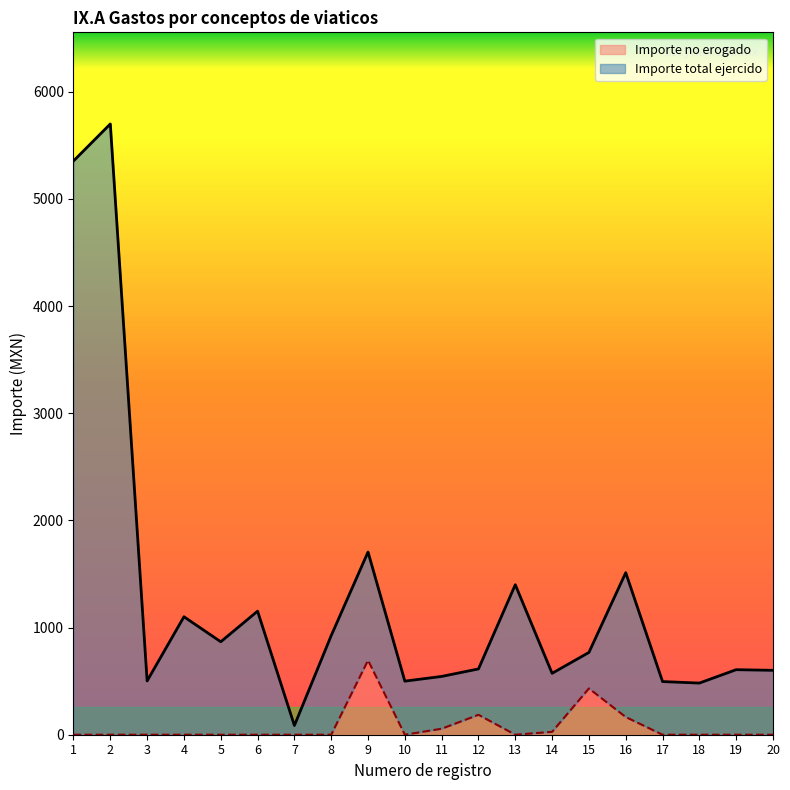

What is the difference between the maximum and second lowest values in the Importe total ejercido series?

5218.0